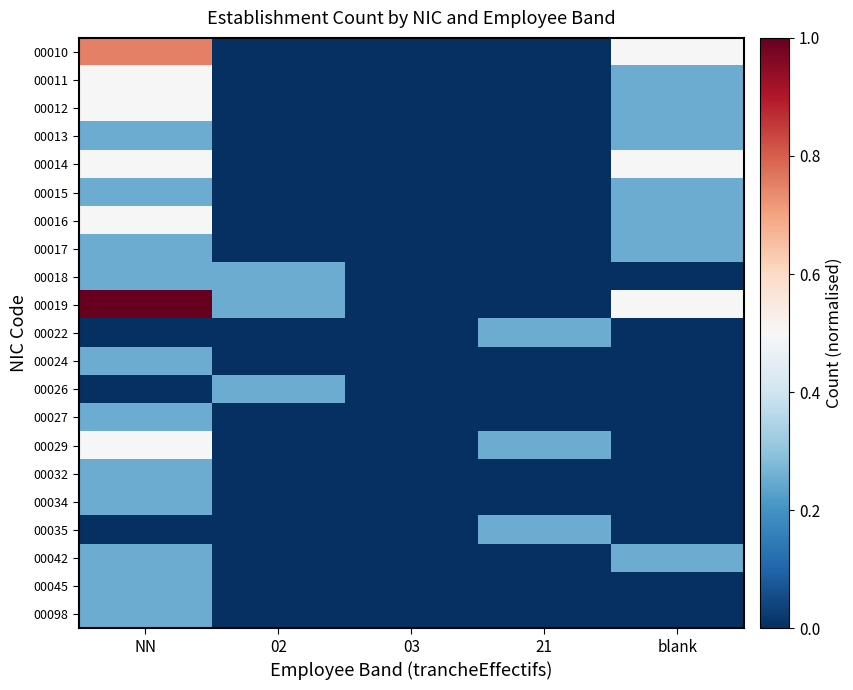

Reading left to right, what are all the values shown in this chart?

00010: NN=0.8	02=0.0	03=0.0	21=0.0	blank=0.5
00011: NN=0.5	02=0.0	03=0.0	21=0.0	blank=0.2
00012: NN=0.5	02=0.0	03=0.0	21=0.0	blank=0.2
00013: NN=0.2	02=0.0	03=0.0	21=0.0	blank=0.2
00014: NN=0.5	02=0.0	03=0.0	21=0.0	blank=0.5
00015: NN=0.2	02=0.0	03=0.0	21=0.0	blank=0.2
00016: NN=0.5	02=0.0	03=0.0	21=0.0	blank=0.2
00017: NN=0.2	02=0.0	03=0.0	21=0.0	blank=0.2
00018: NN=0.2	02=0.2	03=0.0	21=0.0	blank=0.0
00019: NN=1.0	02=0.2	03=0.0	21=0.0	blank=0.5
00022: NN=0.0	02=0.0	03=0.0	21=0.2	blank=0.0
00024: NN=0.2	02=0.0	03=0.0	21=0.0	blank=0.0
00026: NN=0.0	02=0.2	03=0.0	21=0.0	blank=0.0
00027: NN=0.2	02=0.0	03=0.0	21=0.0	blank=0.0
00029: NN=0.5	02=0.0	03=0.0	21=0.2	blank=0.0
00032: NN=0.2	02=0.0	03=0.0	21=0.0	blank=0.0
00034: NN=0.2	02=0.0	03=0.0	21=0.0	blank=0.0
00035: NN=0.0	02=0.0	03=0.0	21=0.2	blank=0.0
00042: NN=0.2	02=0.0	03=0.0	21=0.0	blank=0.2
00045: NN=0.2	02=0.0	03=0.0	21=0.0	blank=0.0
00098: NN=0.2	02=0.0	03=0.0	21=0.0	blank=0.0